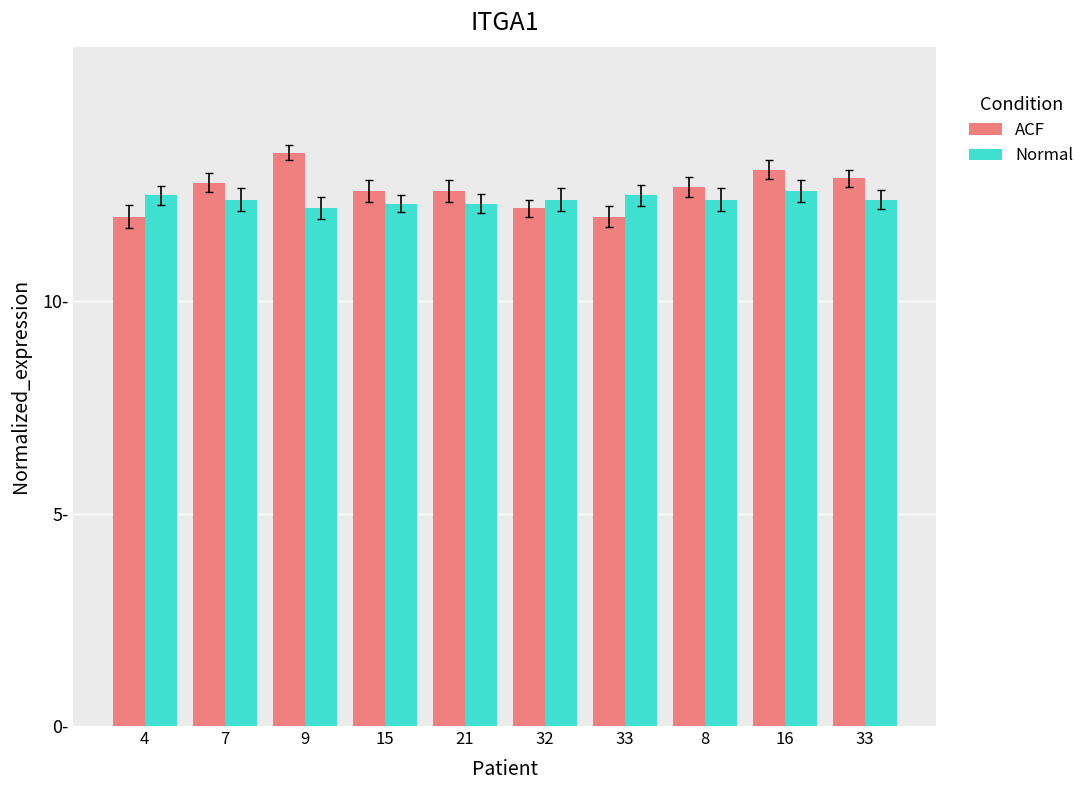

What is the maximum value for Normal?

12.6